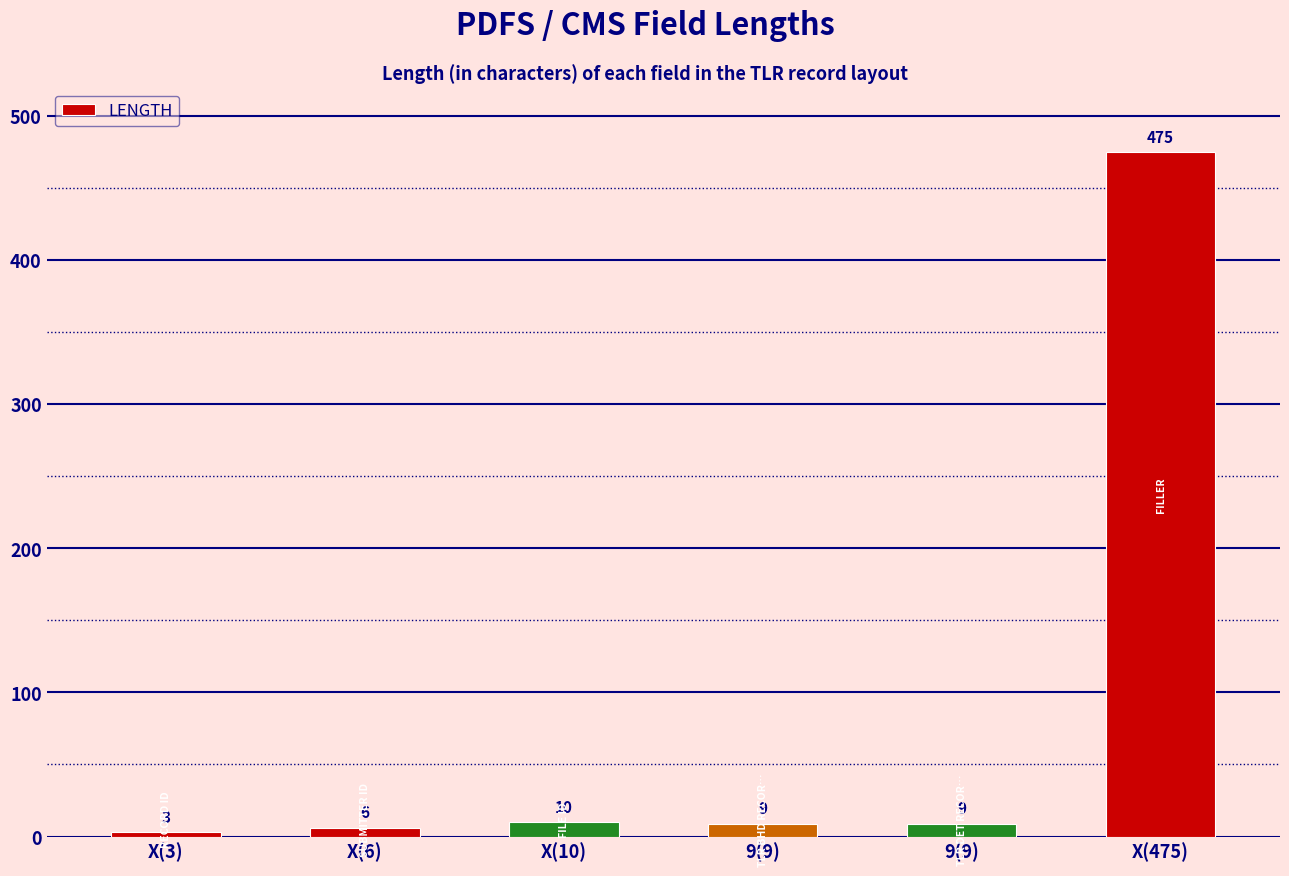

Rank the categories by value from lowest to highest.

X(3), X(6), 9(9), 9(9), X(10), X(475)